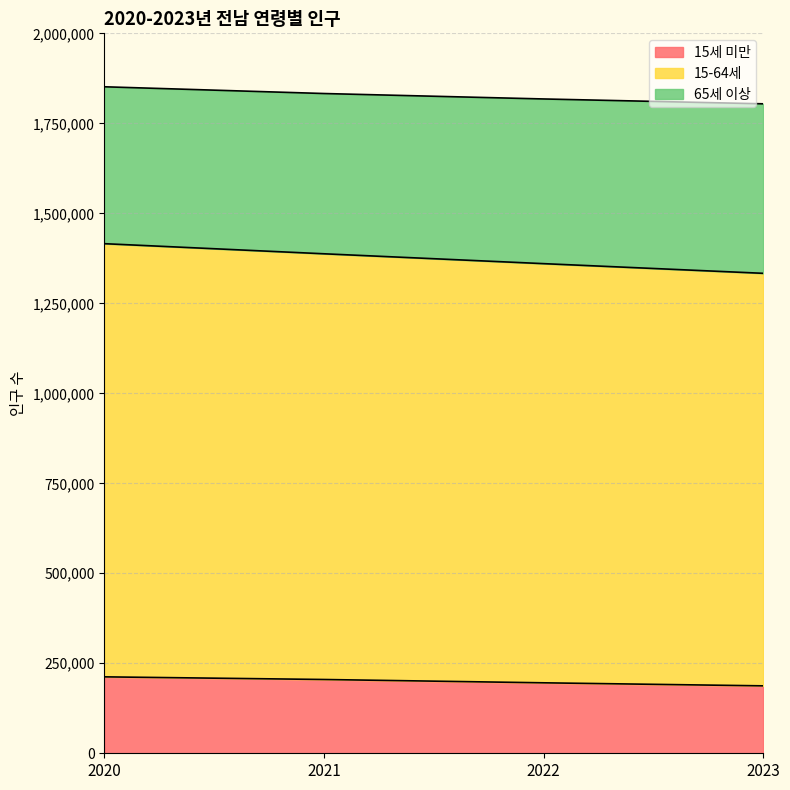

True or false: 65세 이상 has more than 1 points higher than both neighbors.

False